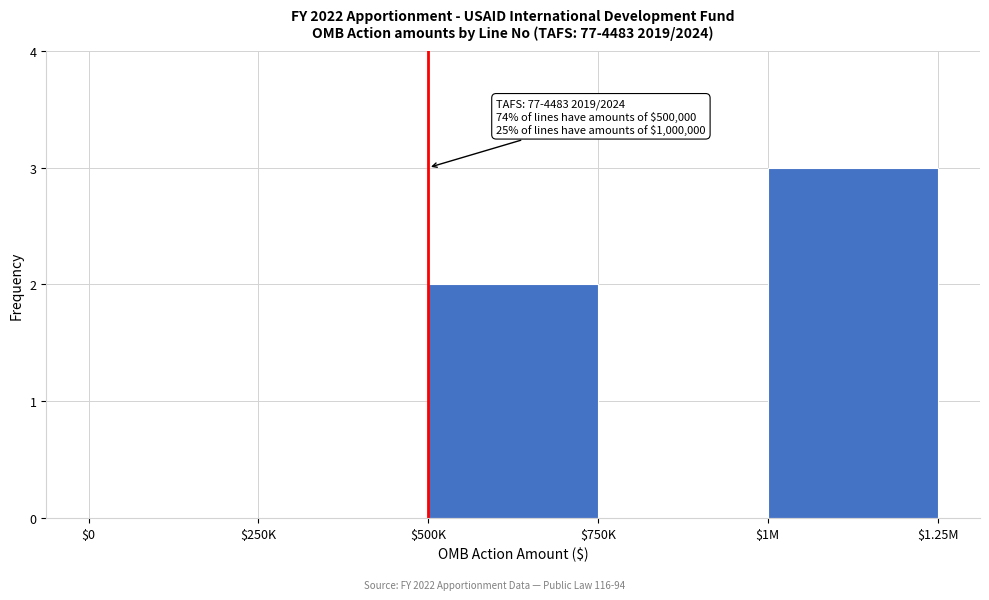

What is the sum of all values?

5